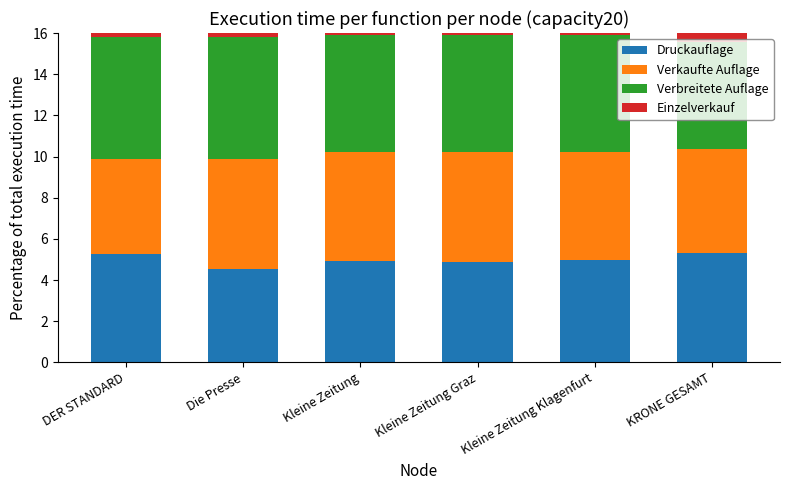

Where is Druckauflage nearest to the value 4?

Die Presse